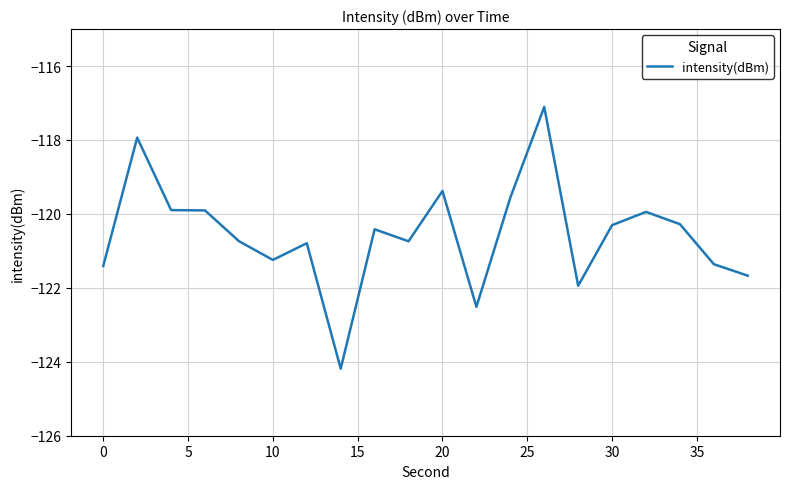

What is the difference between the maximum and minimum values?

7.1